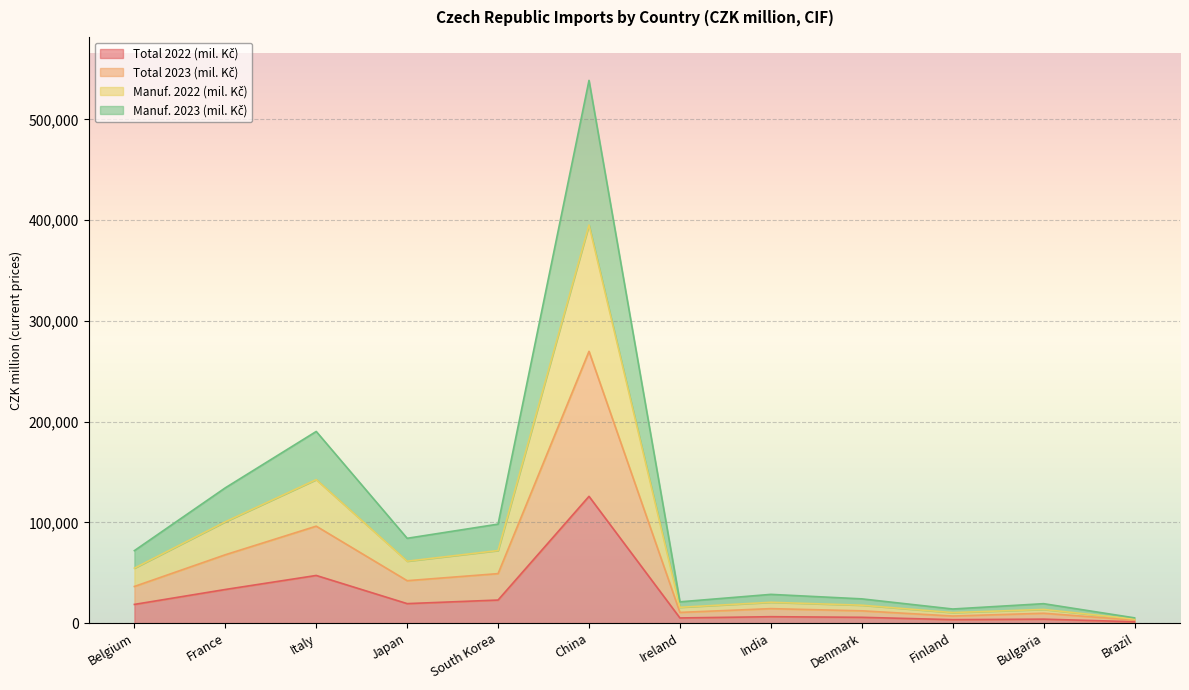

In Total 2023 (mil. Kč), how many points are higher than both neighbors (excluding endpoints)?

4